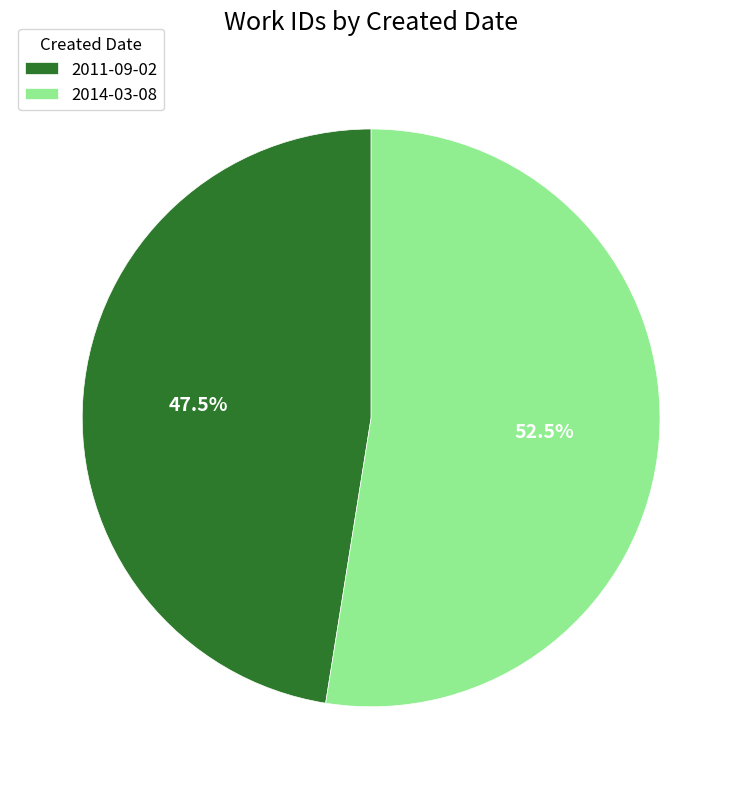

What is the total percentage of 2014-03-08 and 2011-09-02?

100.0%